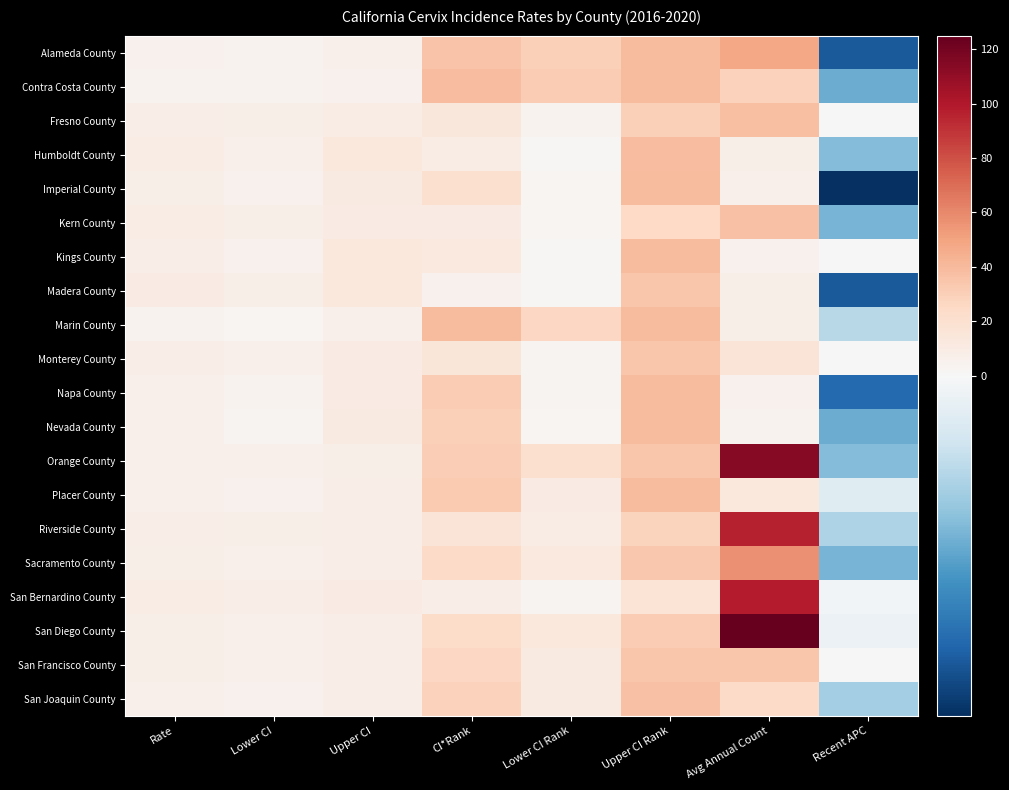

Rank the series by their maximum value, from lowest to highest.

Madera County, Monterey County, San Francisco County, Kern County, San Joaquin County, Fresno County, Humboldt County, Contra Costa County, Imperial County, Kings County, Marin County, Napa County, Nevada County, Placer County, Alameda County, Sacramento County, Riverside County, San Bernardino County, Orange County, San Diego County